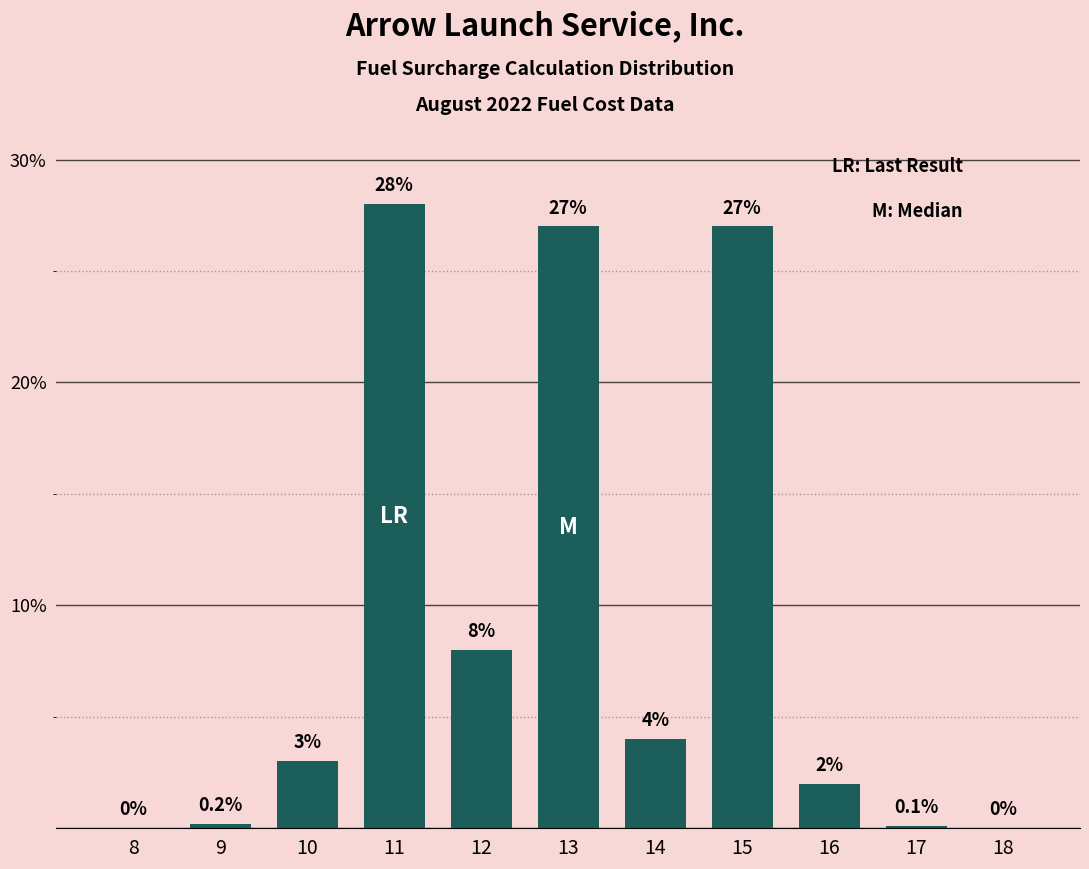

Reading left to right, extract all data points from this chart.

8=0.0	9=0.2	10=3.0	11=28.0	12=8.0	13=27.0	14=4.0	15=27.0	16=2.0	17=0.1	18=0.0